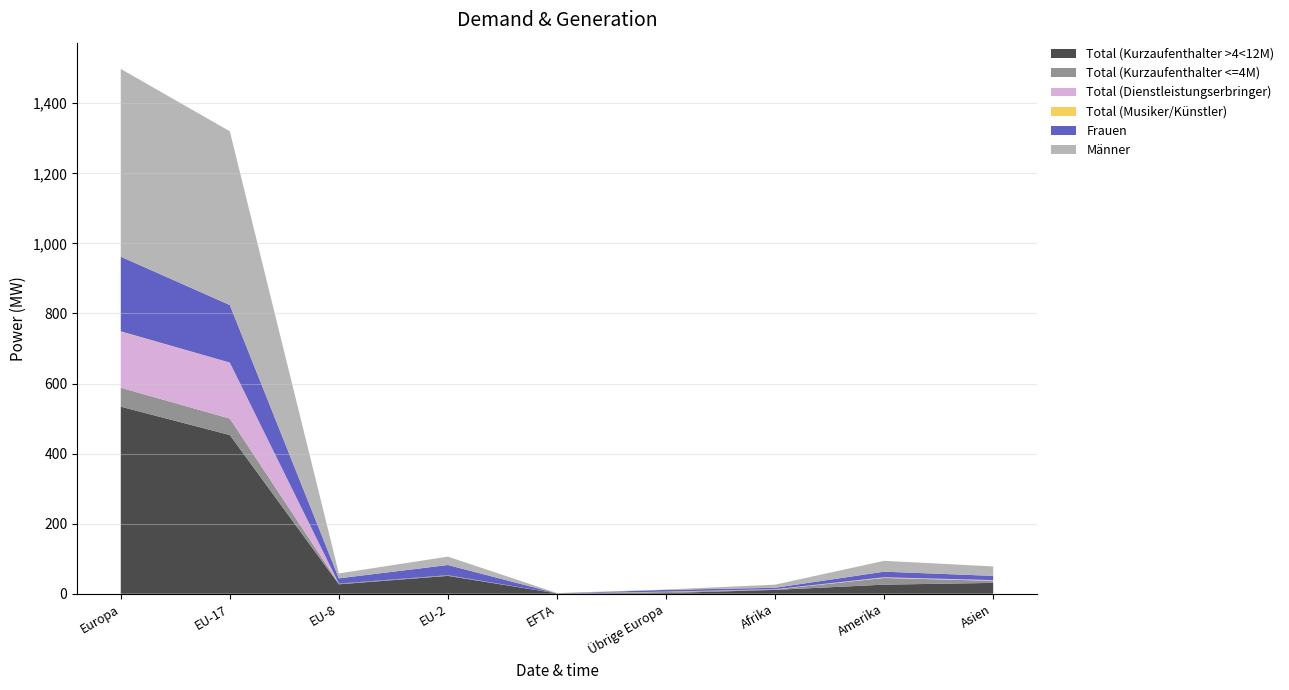

Reading left to right, extract all data points from this chart.

Total (Kurzaufenthalter >4<12M): 534	453	27	51	1	2	11	26	31
Total (Kurzaufenthalter <=4M): 54	47	2	2	0	3	1	19	6
Total (Dienstleistungserbringer): 160	160	0	0	0	0	1	1	2
Total (Musiker/Künstler): 1	0	0	0	0	1	0	1	0
Frauen: 213	164	15	29	0	5	4	16	12
Männer: 536	496	14	24	1	1	9	31	27